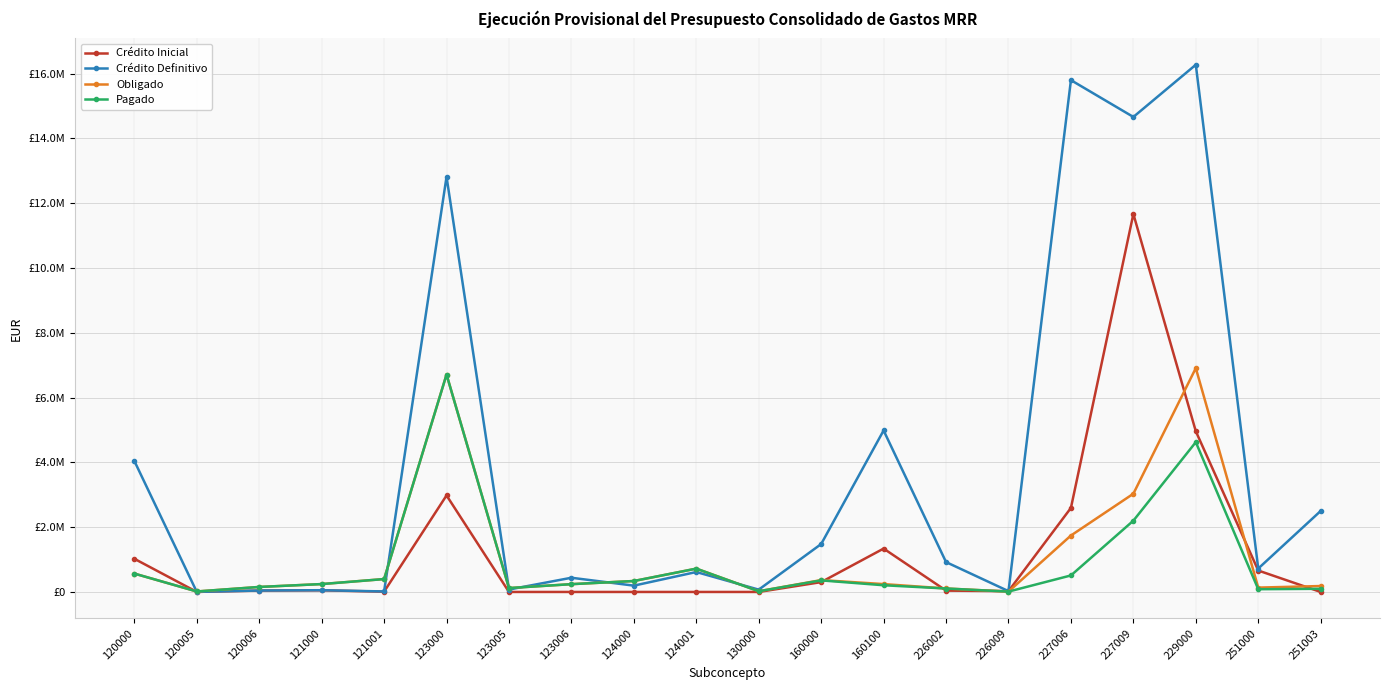

Read the Crédito Inicial value at 121001.

8964.2